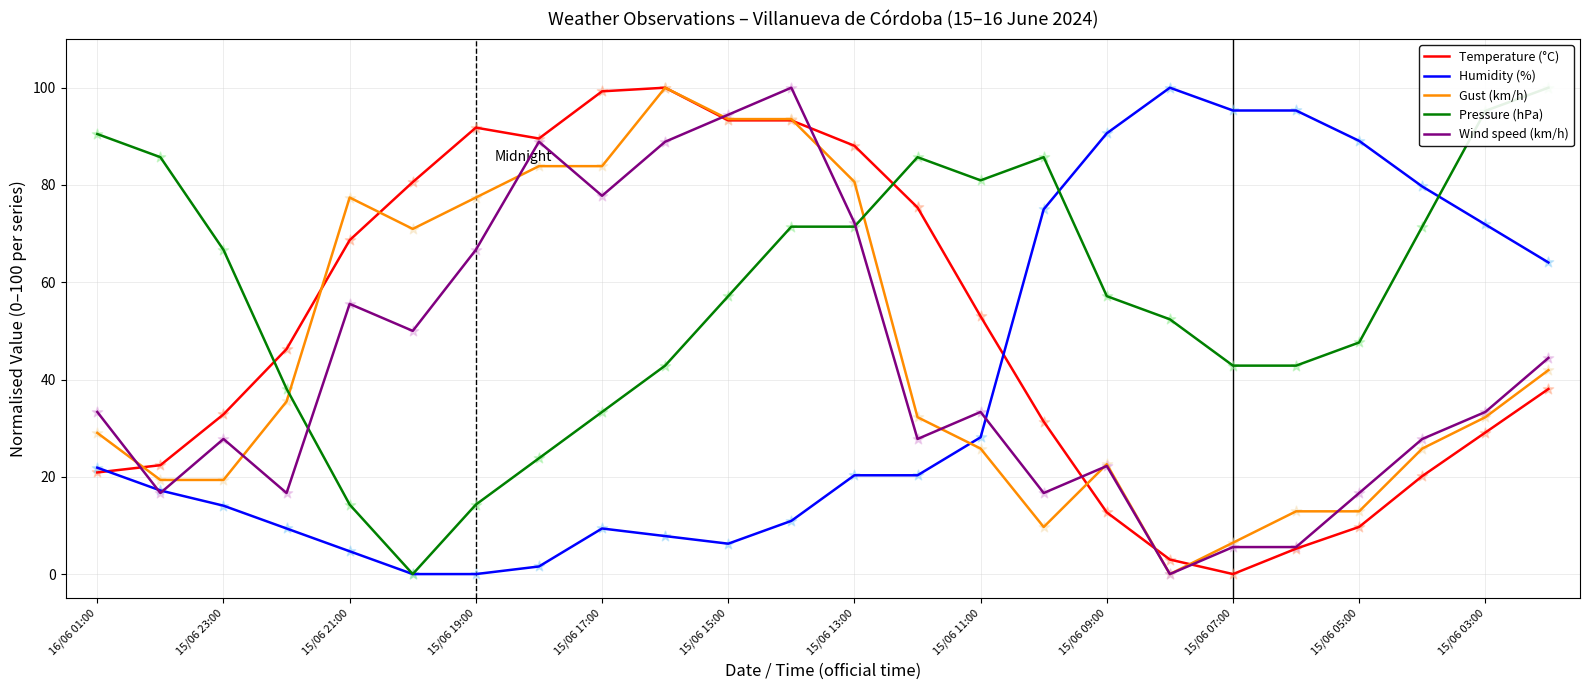

Which series reaches the minimum Y coordinate?

Temperature (°C)